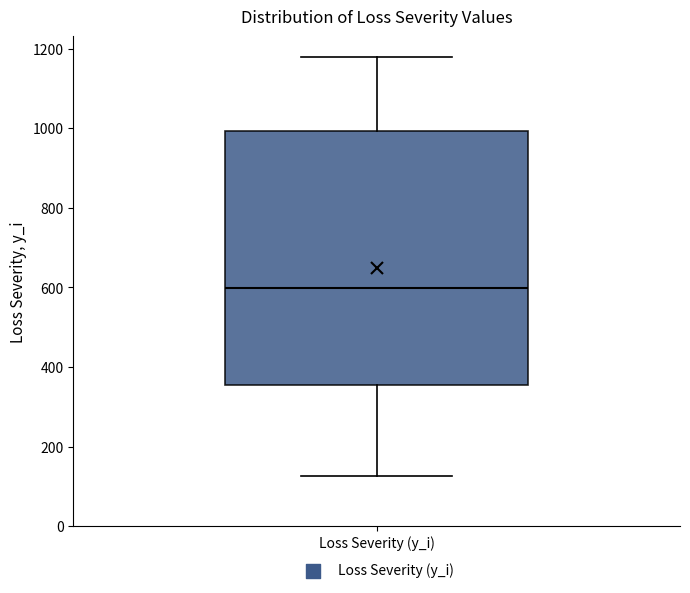

Read this box plot against the y-axis: the position of the median line, the range covered by the box, and the ends of both whiskers. The values are not printed on the chart, so give them approximately, as read against the axis.

median 600, box 360 to 1000, whiskers 120 to 1180